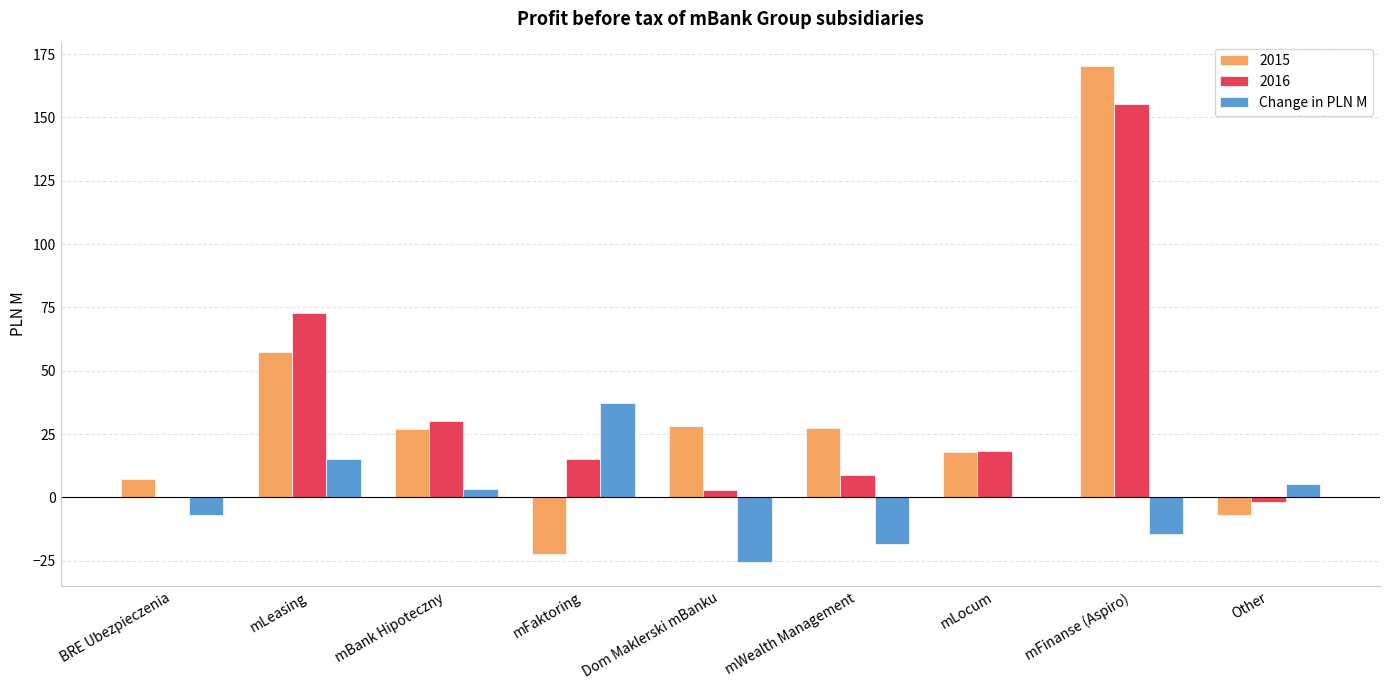

Count the number of categories in the chart.

9